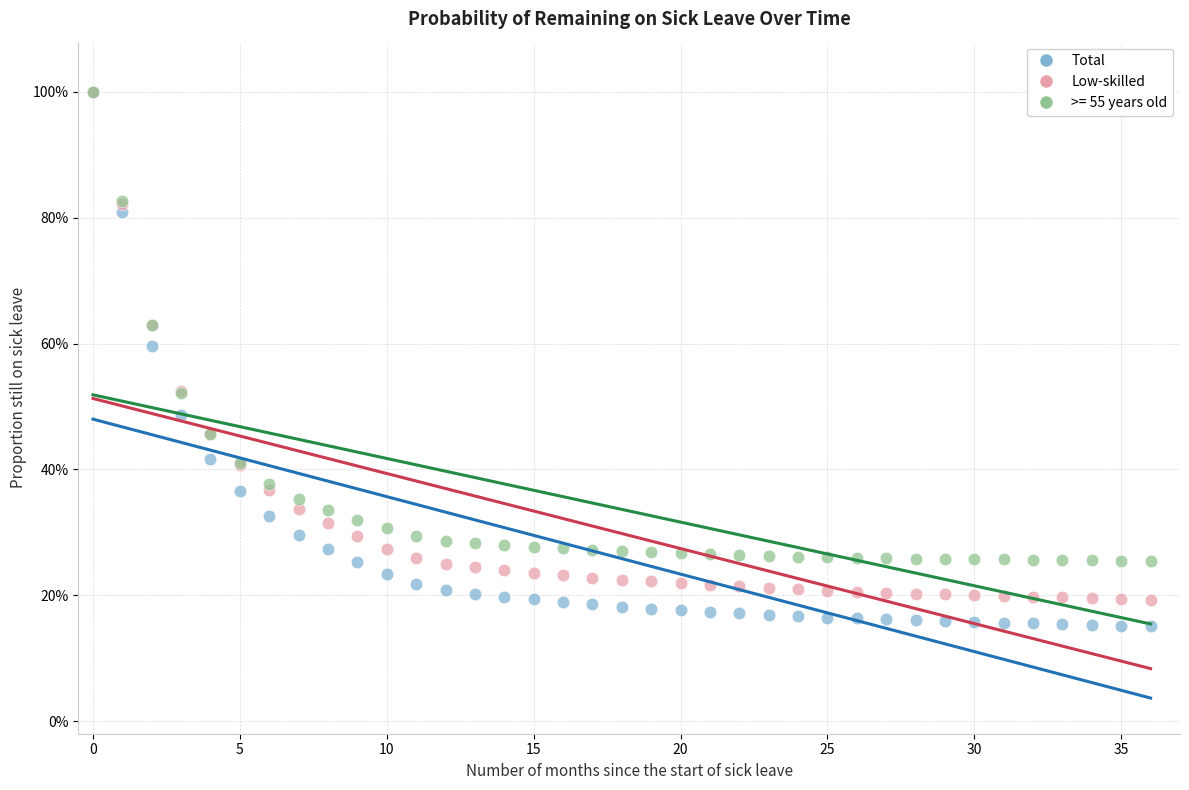

What are all the series names shown in the legend?

Total, Low-skilled, >= 55 years old